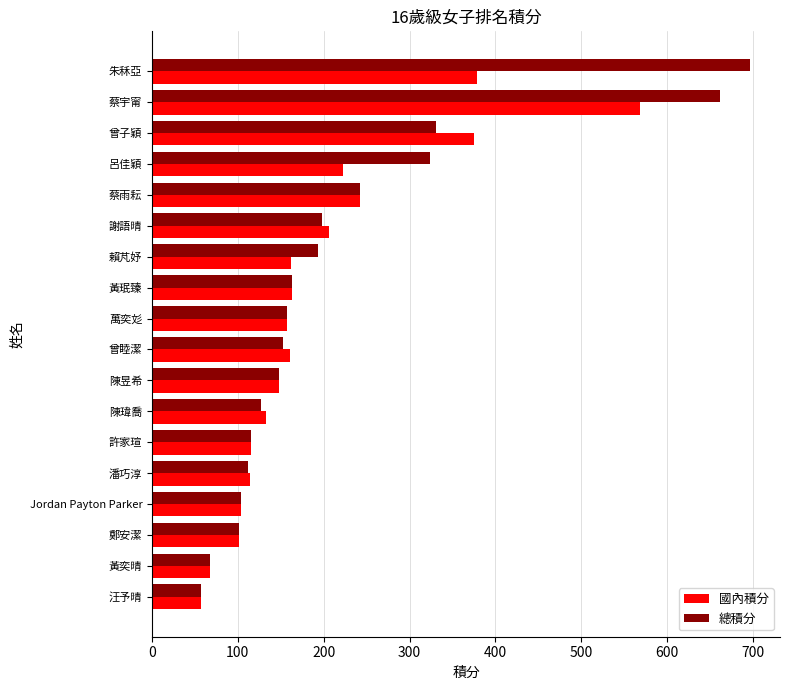

At how many categories does at least one series exceed 644?

2